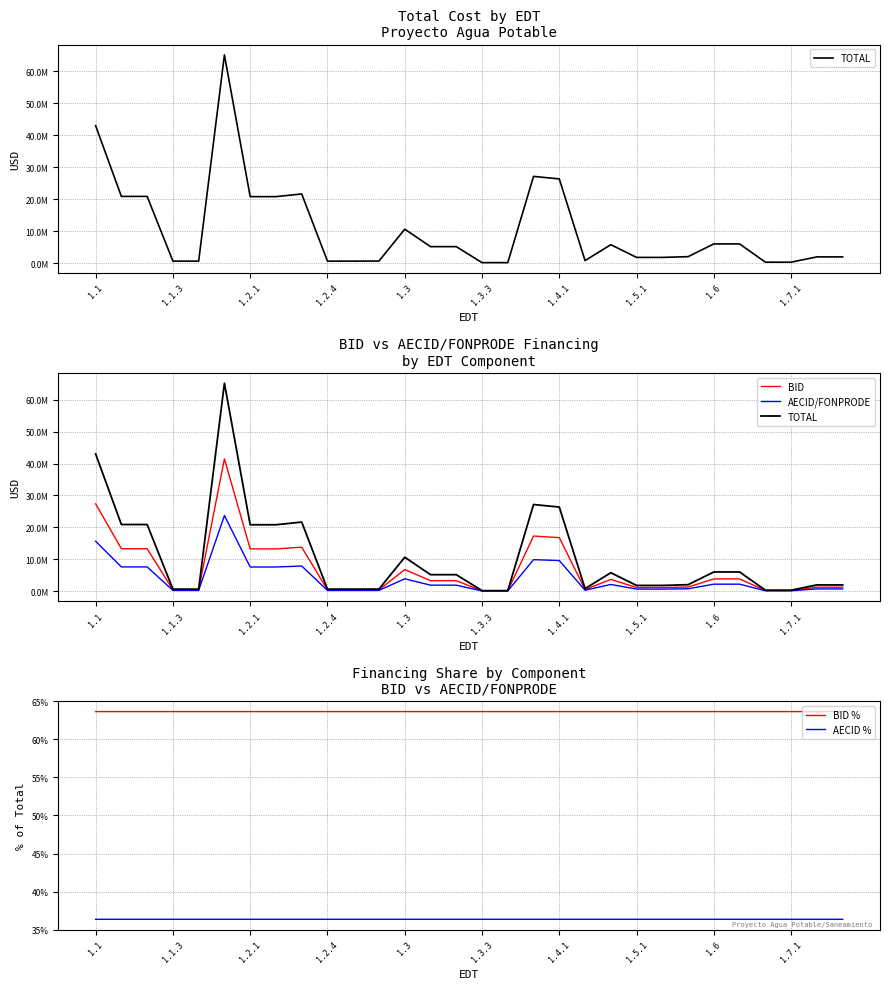

At 11, list the series in order from smallest to largest.

AECID %, BID %, AECID/FONPRODE, BID, TOTAL